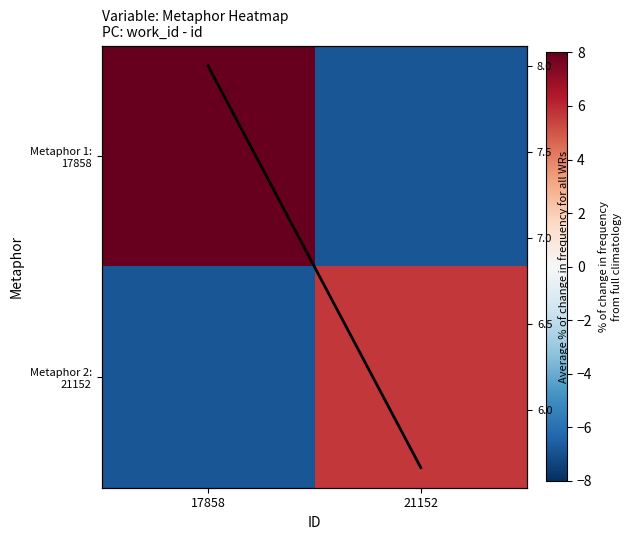

How many data points in row_0 are less than 8?

1